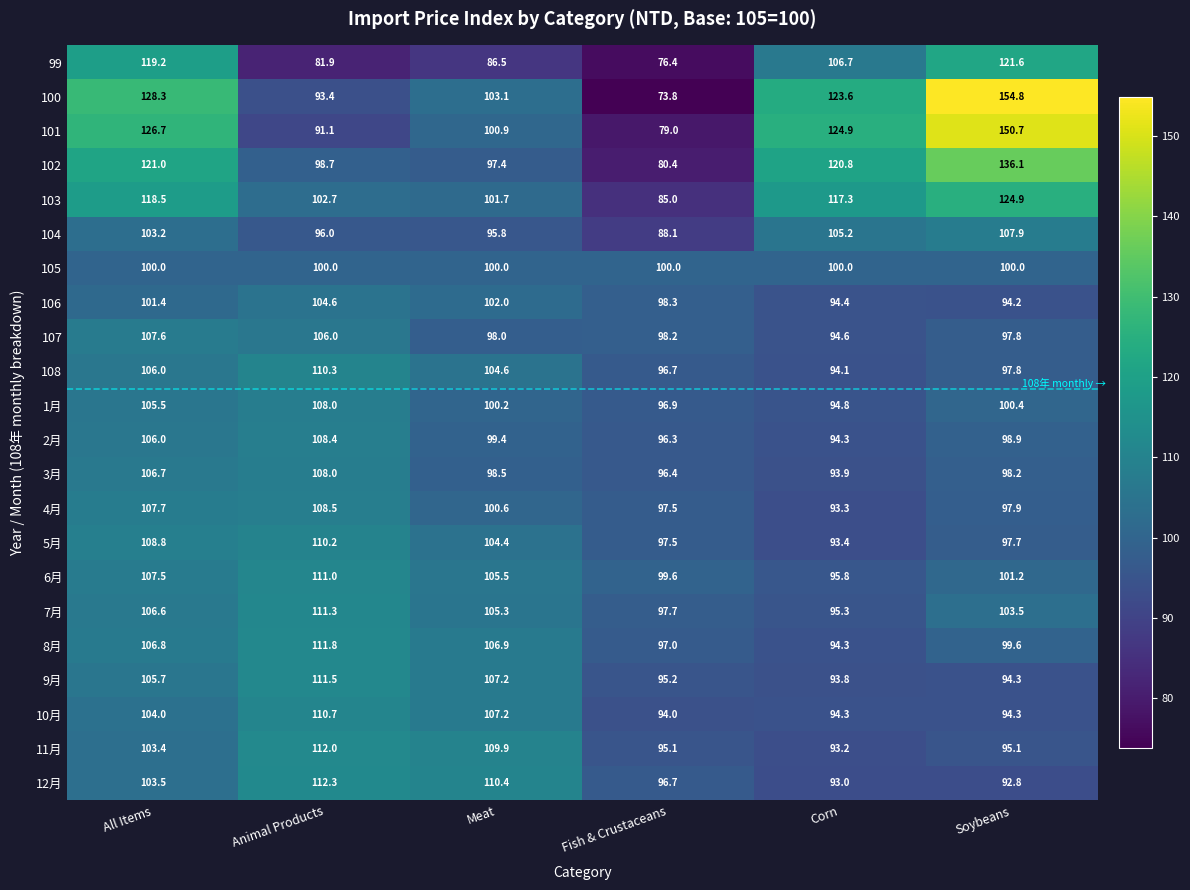

Between Fish & Crustaceans and Soybeans, which series saw the biggest shift?

100